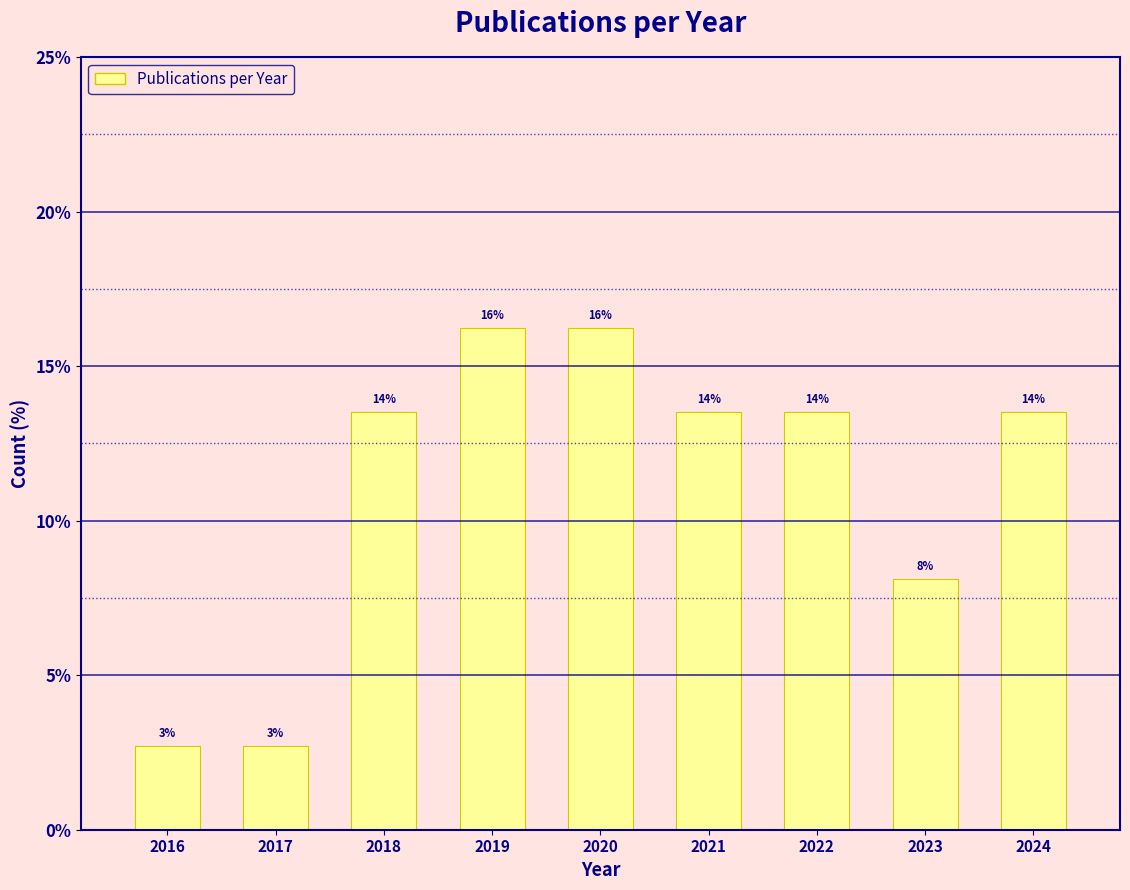

Are the bars horizontal?

No